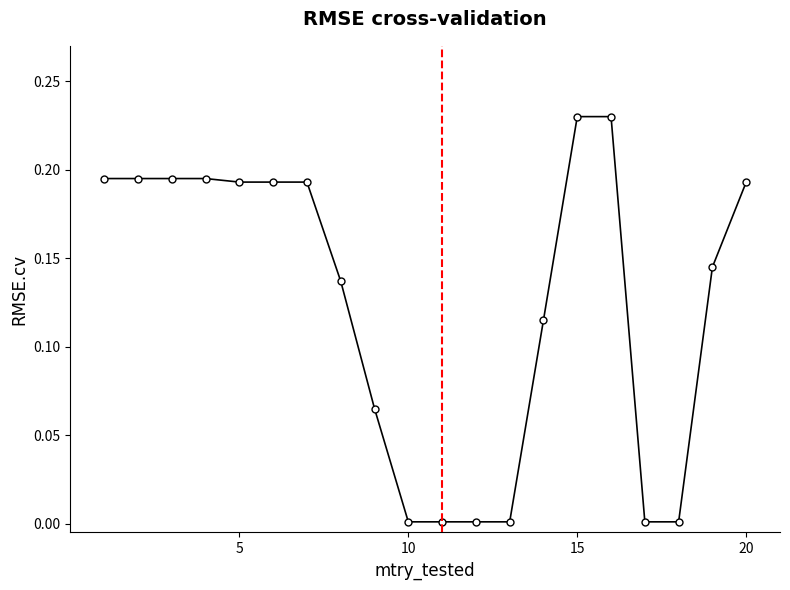

What is the sum of all values?

2.5